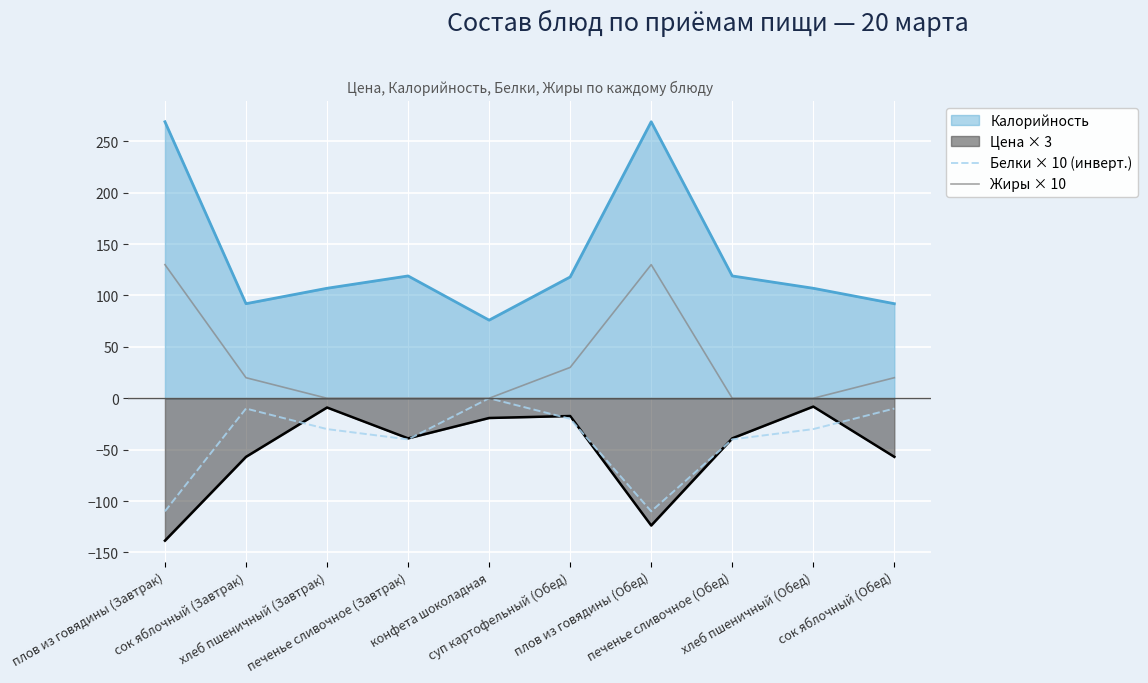

How many negative values does the Белки × 10 (инверт.) series have?

9